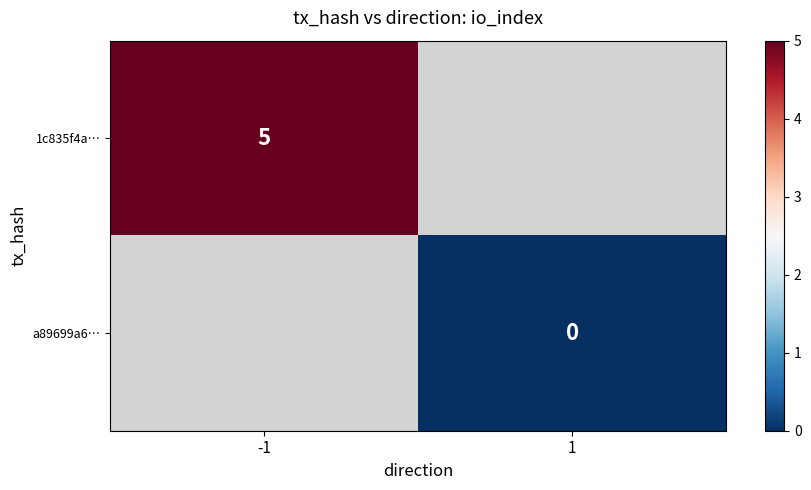

Is it true that 1c835f4a… equals 2 at -1?

False